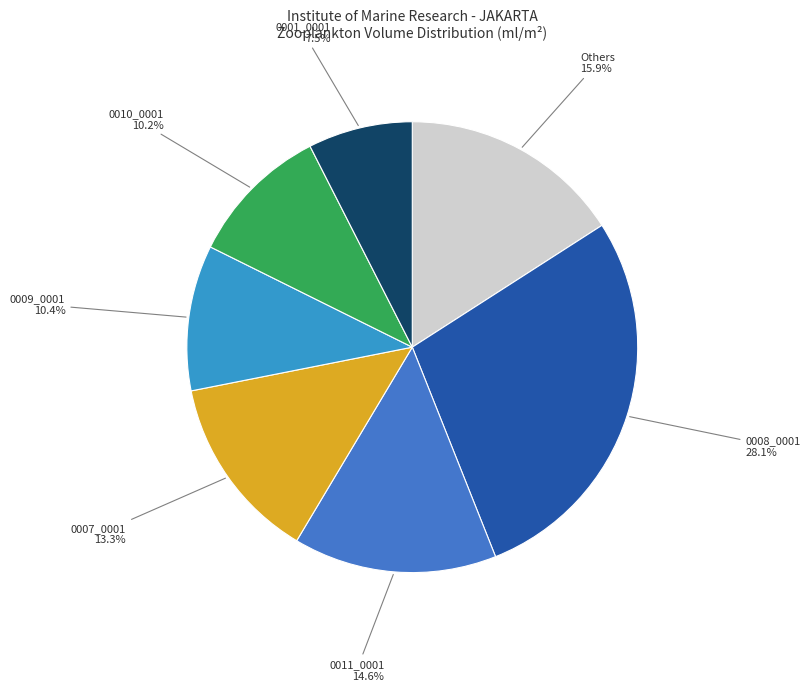

Which has a higher value, 0007_0001 or 0010_0001?

0007_0001